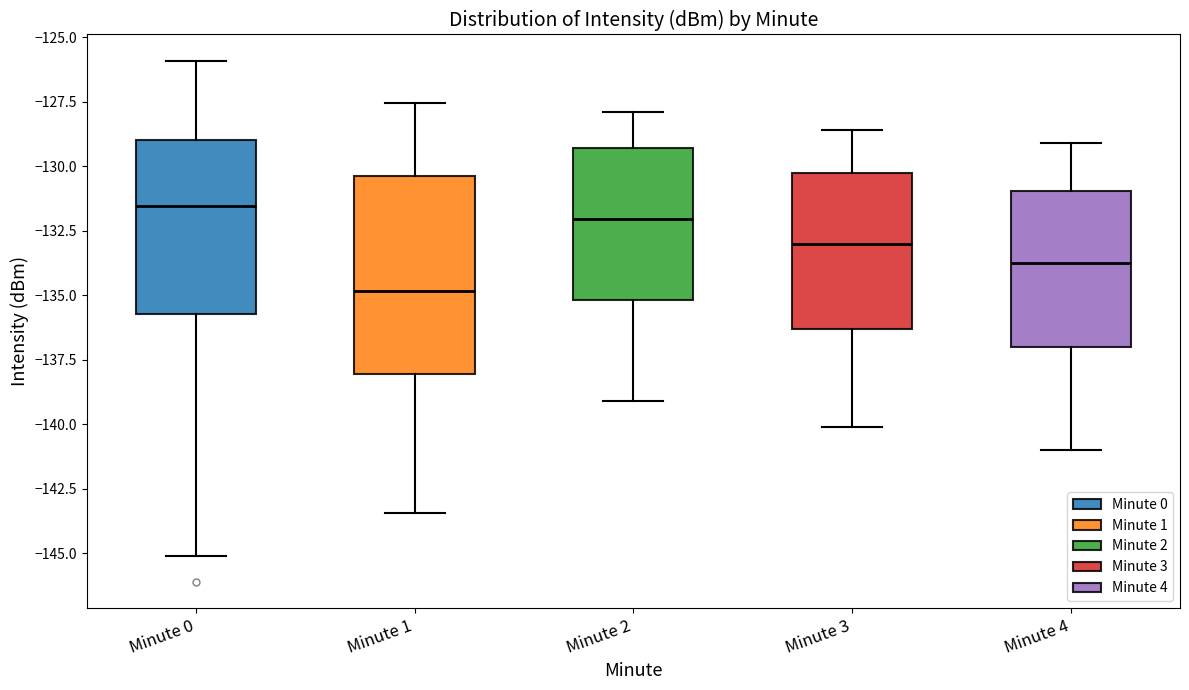

Where does the upper whisker of the box for Minute 2 end on the y-axis? The values are not printed on the chart, so give them approximately, as read against the axis.

-128.0